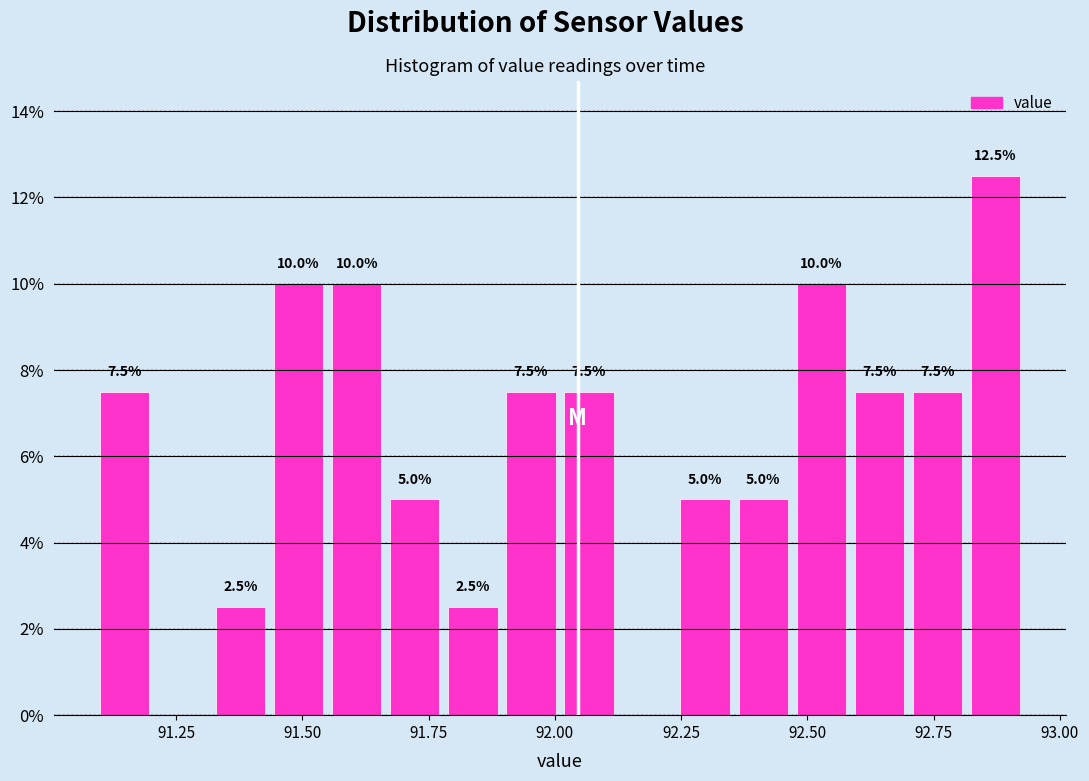

Around what value on the x-axis is the tallest bar? Give the approximate position of its centre, as read against the axis.

92.85